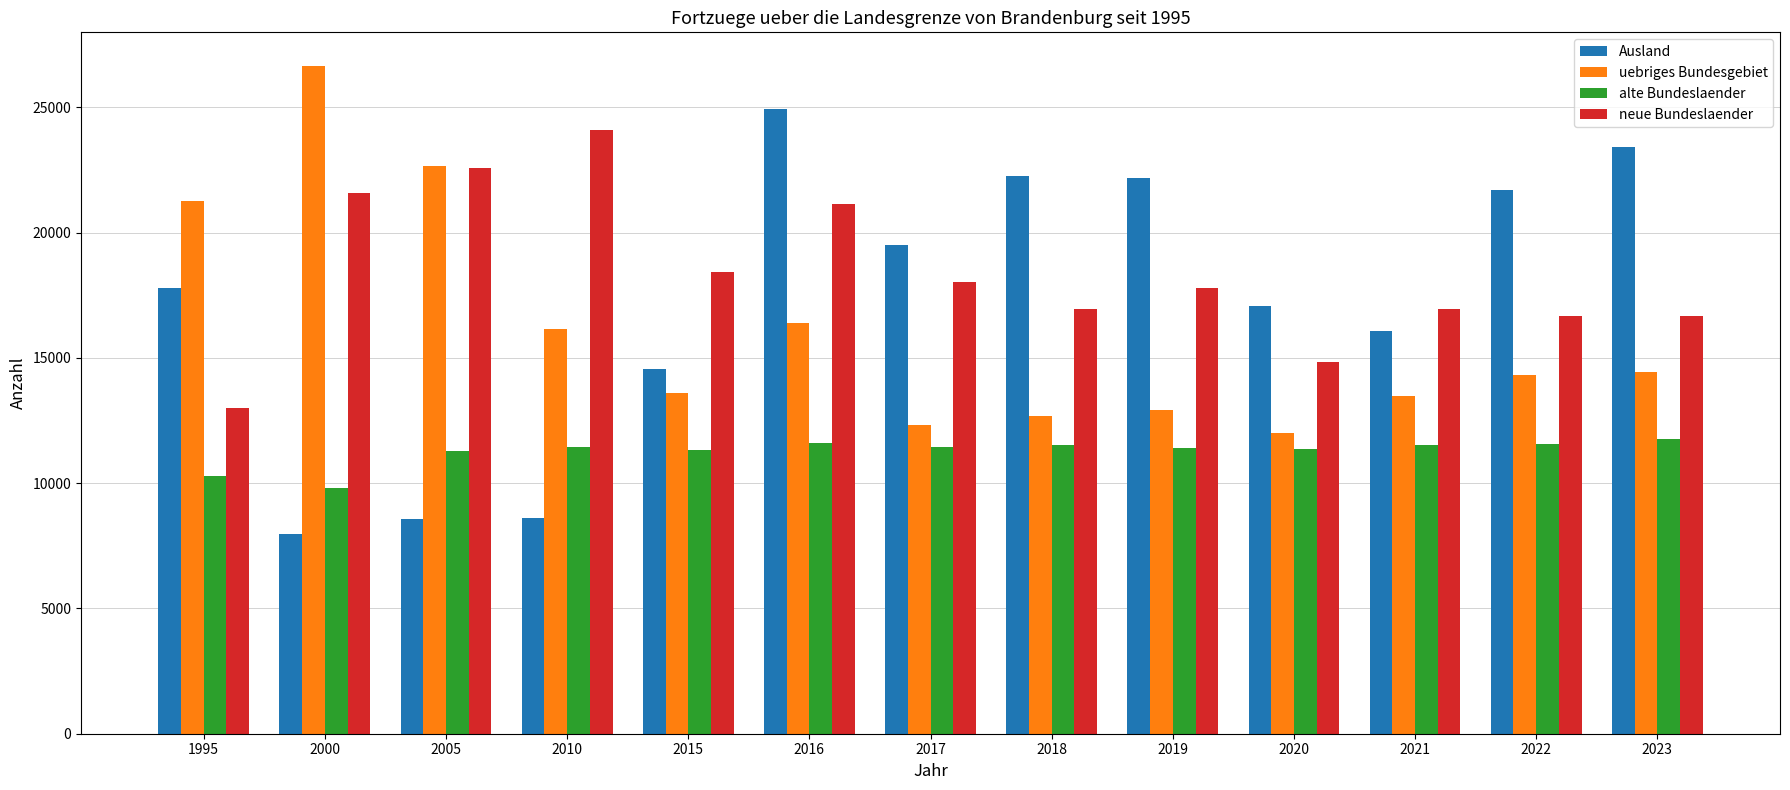

Rank the series by their maximum value, from lowest to highest.

alte Bundeslaender, neue Bundeslaender, Ausland, uebriges Bundesgebiet